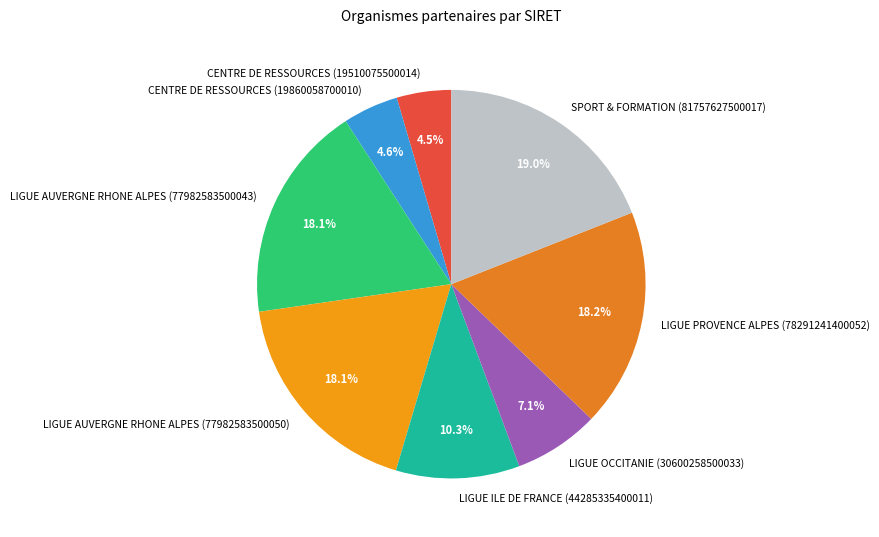

To the nearest percent, what is the average slice percentage?

12%